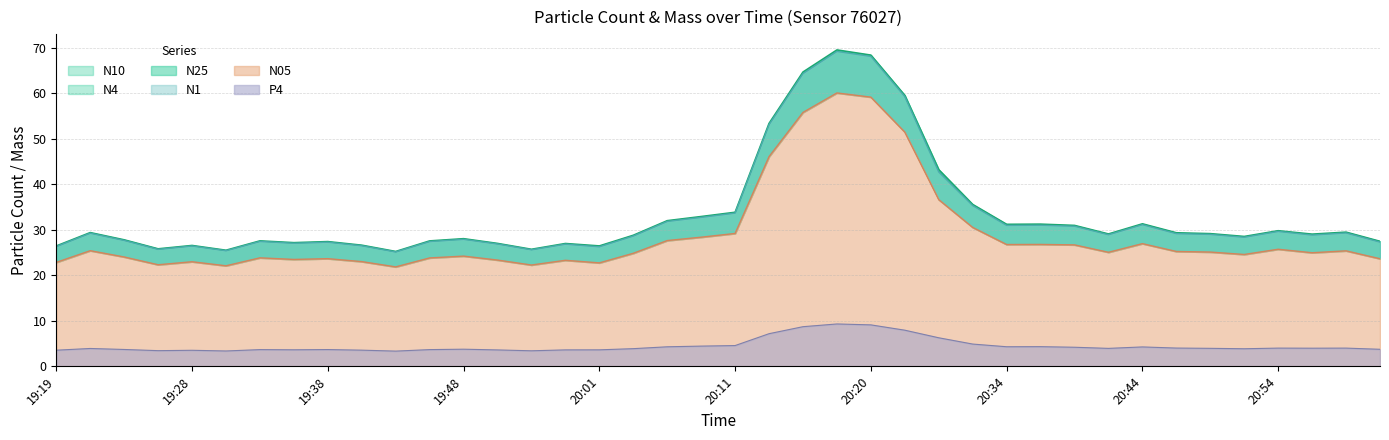

The value of P4 at 19:19 is 3.5. True or false?

True